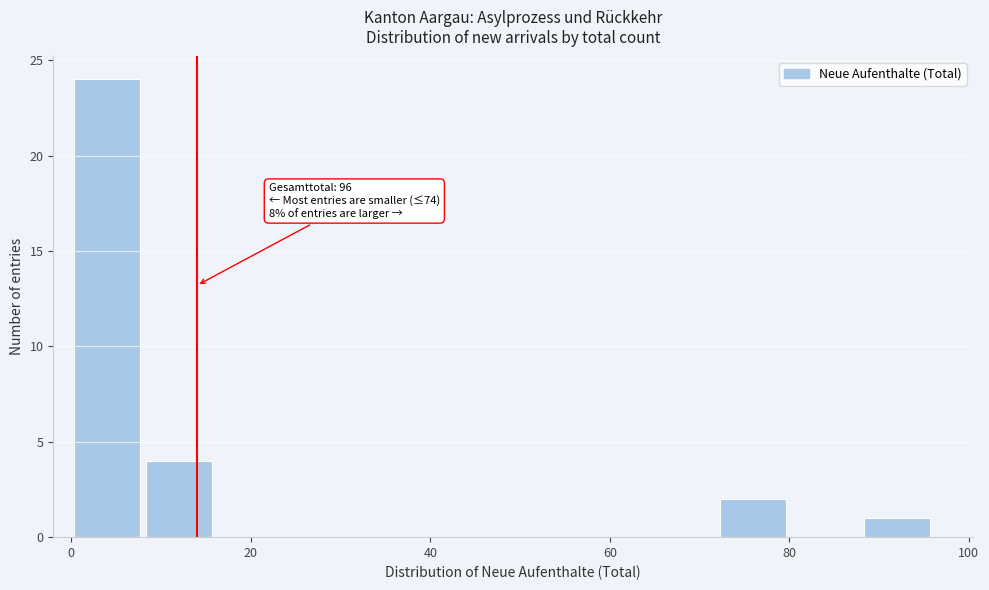

Over which range of the x-axis is the bar tallest?

0 to 8